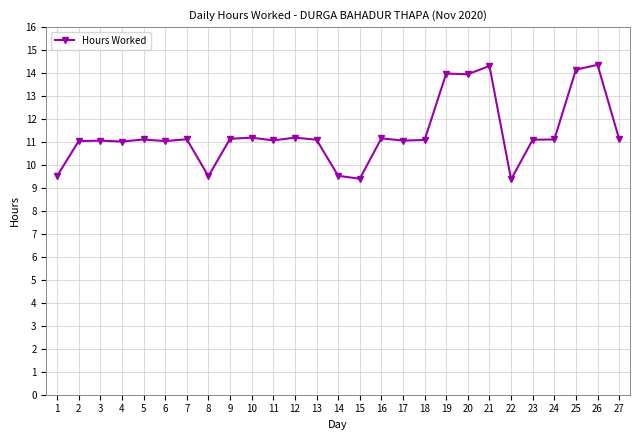

True or false: there are more than 2 points higher than both neighbors.

True